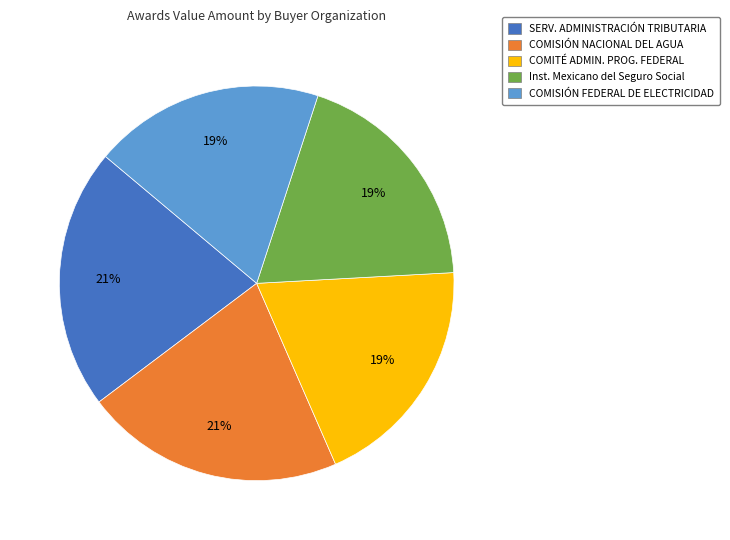

Combined, do COMISIÓN NACIONAL DEL AGUA and SERV. ADMINISTRACIÓN TRIBUTARIA account for over 50%?

No